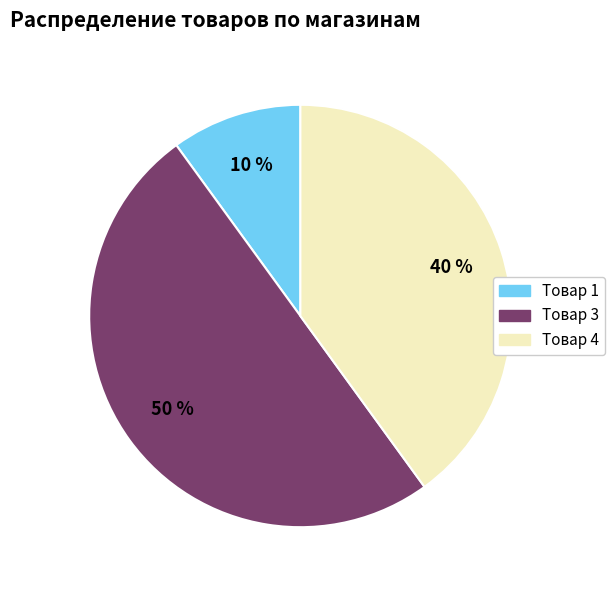

What is the largest slice in the pie chart?

Товар 3